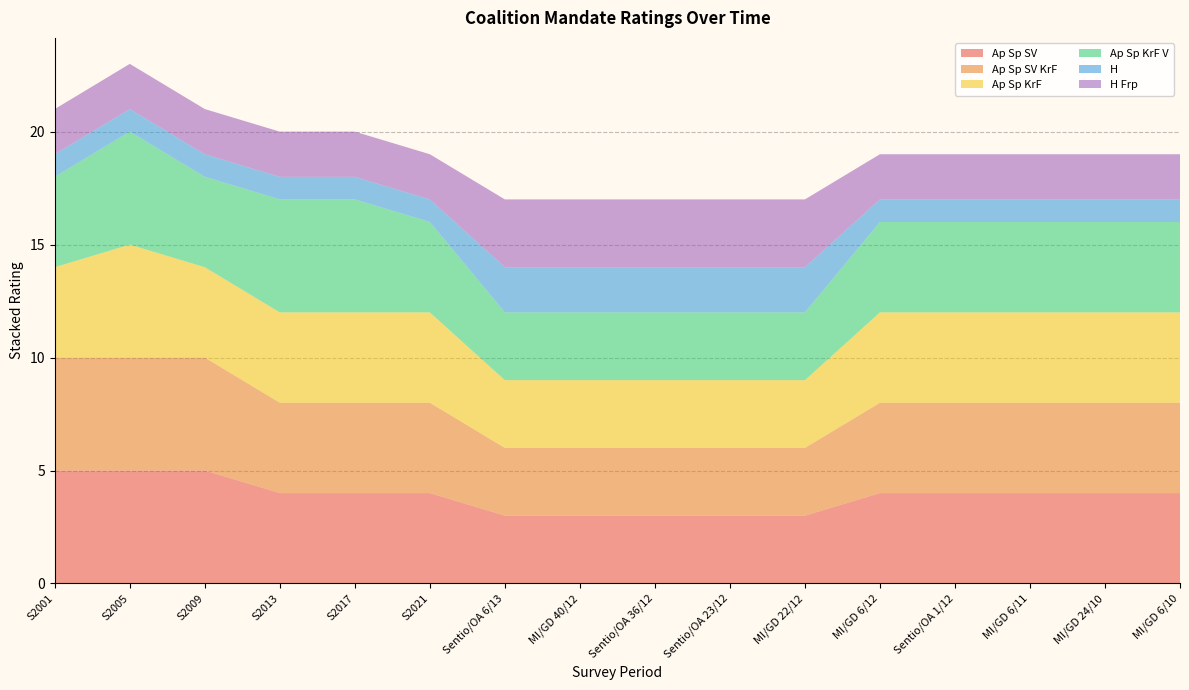

Reading left to right, what are all the values shown in this chart?

Ap Sp SV: S2001=5	S2005=5	S2009=5	S2013=4	S2017=4	S2021=4	Sentio/OA 6/13=3	MI/GD 40/12=3	Sentio/OA 36/12=3	Sentio/OA 23/12=3	MI/GD 22/12=3	MI/GD 6/12=4	Sentio/OA 1/12=4	MI/GD 6/11=4	MI/GD 24/10=4	MI/GD 6/10=4
Ap Sp SV KrF: S2001=5	S2005=5	S2009=5	S2013=4	S2017=4	S2021=4	Sentio/OA 6/13=3	MI/GD 40/12=3	Sentio/OA 36/12=3	Sentio/OA 23/12=3	MI/GD 22/12=3	MI/GD 6/12=4	Sentio/OA 1/12=4	MI/GD 6/11=4	MI/GD 24/10=4	MI/GD 6/10=4
Ap Sp KrF: S2001=4	S2005=5	S2009=4	S2013=4	S2017=4	S2021=4	Sentio/OA 6/13=3	MI/GD 40/12=3	Sentio/OA 36/12=3	Sentio/OA 23/12=3	MI/GD 22/12=3	MI/GD 6/12=4	Sentio/OA 1/12=4	MI/GD 6/11=4	MI/GD 24/10=4	MI/GD 6/10=4
Ap Sp KrF V: S2001=4	S2005=5	S2009=4	S2013=5	S2017=5	S2021=4	Sentio/OA 6/13=3	MI/GD 40/12=3	Sentio/OA 36/12=3	Sentio/OA 23/12=3	MI/GD 22/12=3	MI/GD 6/12=4	Sentio/OA 1/12=4	MI/GD 6/11=4	MI/GD 24/10=4	MI/GD 6/10=4
H: S2001=1	S2005=1	S2009=1	S2013=1	S2017=1	S2021=1	Sentio/OA 6/13=2	MI/GD 40/12=2	Sentio/OA 36/12=2	Sentio/OA 23/12=2	MI/GD 22/12=2	MI/GD 6/12=1	Sentio/OA 1/12=1	MI/GD 6/11=1	MI/GD 24/10=1	MI/GD 6/10=1
H Frp: S2001=2	S2005=2	S2009=2	S2013=2	S2017=2	S2021=2	Sentio/OA 6/13=3	MI/GD 40/12=3	Sentio/OA 36/12=3	Sentio/OA 23/12=3	MI/GD 22/12=3	MI/GD 6/12=2	Sentio/OA 1/12=2	MI/GD 6/11=2	MI/GD 24/10=2	MI/GD 6/10=2